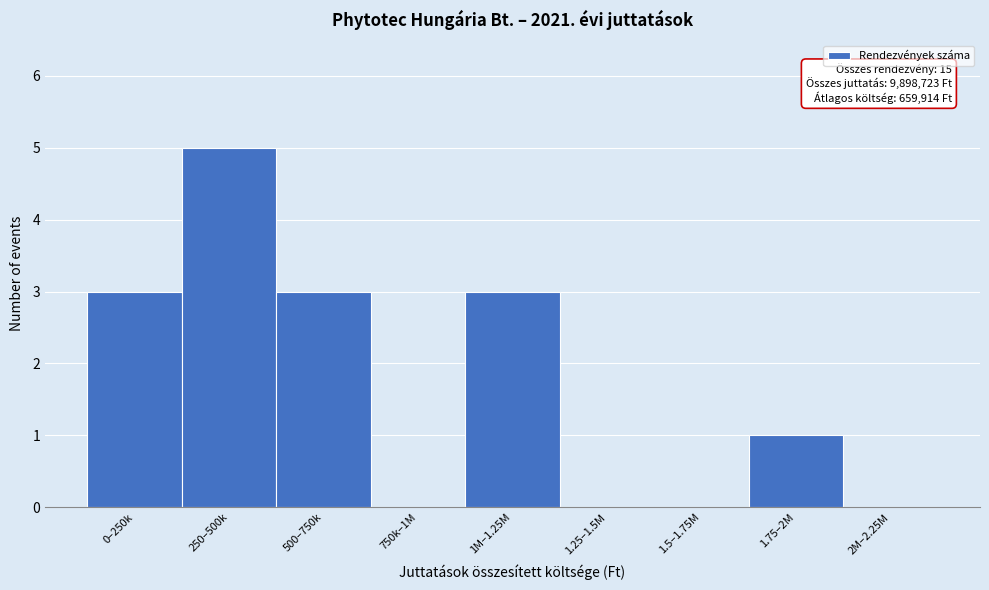

Reading left to right, list all the values displayed in this chart.

0–250k=3	250–500k=5	500–750k=3	750k–1M=0	1M–1.25M=3	1.25–1.5M=0	1.5–1.75M=0	1.75–2M=1	2M–2.25M=0